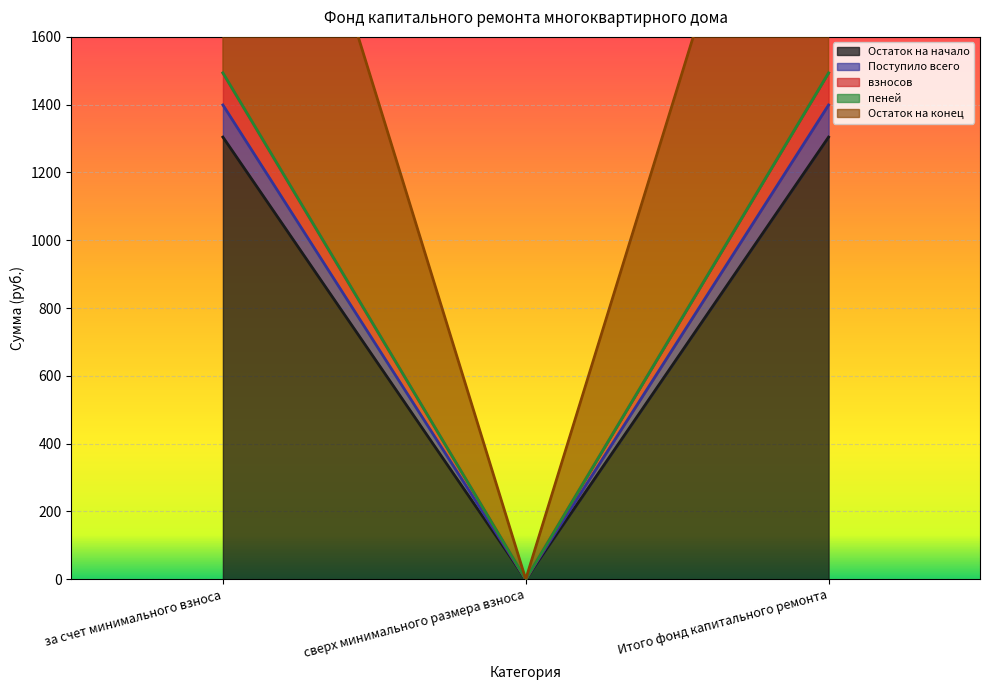

Is it true that Остаток на конец equals 0.0 at сверх минимального размера взноса?

True